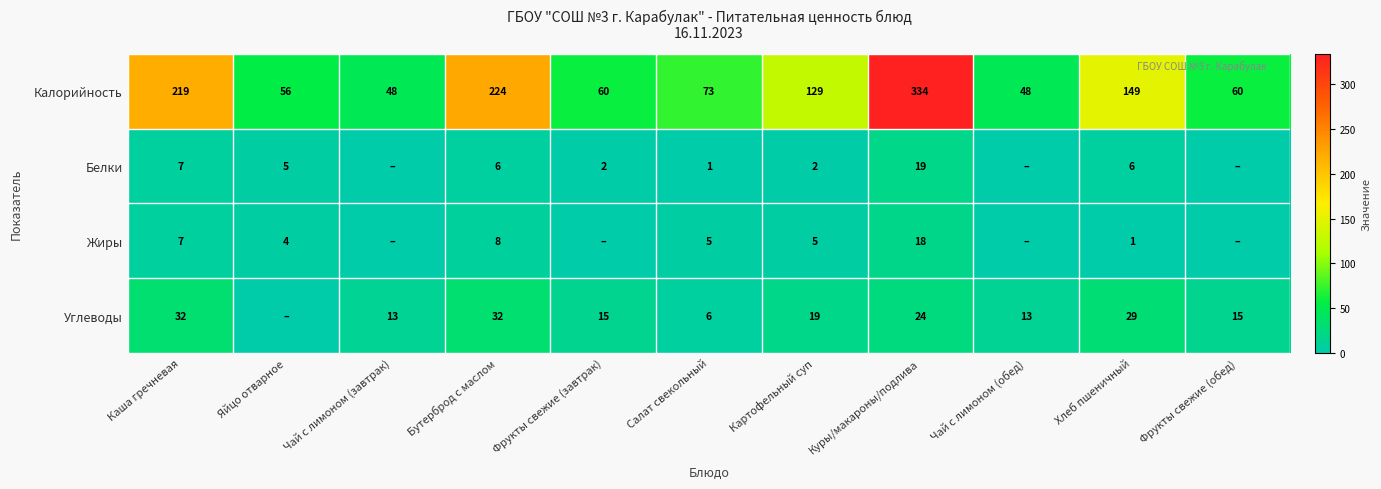

Between Картофельный суп and Фрукты свежие (завтрак), which is larger?

Картофельный суп